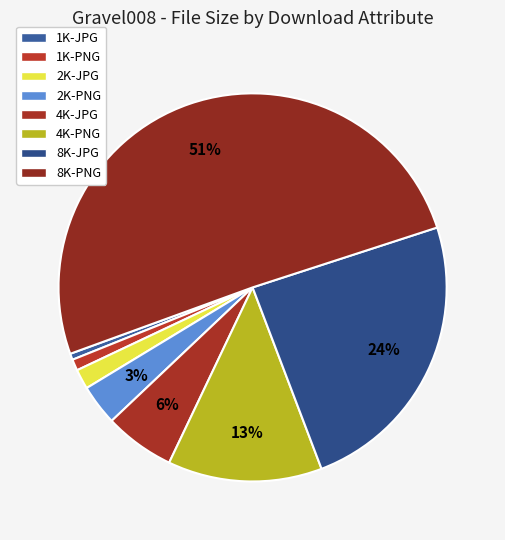

How many segments does this pie chart have?

8